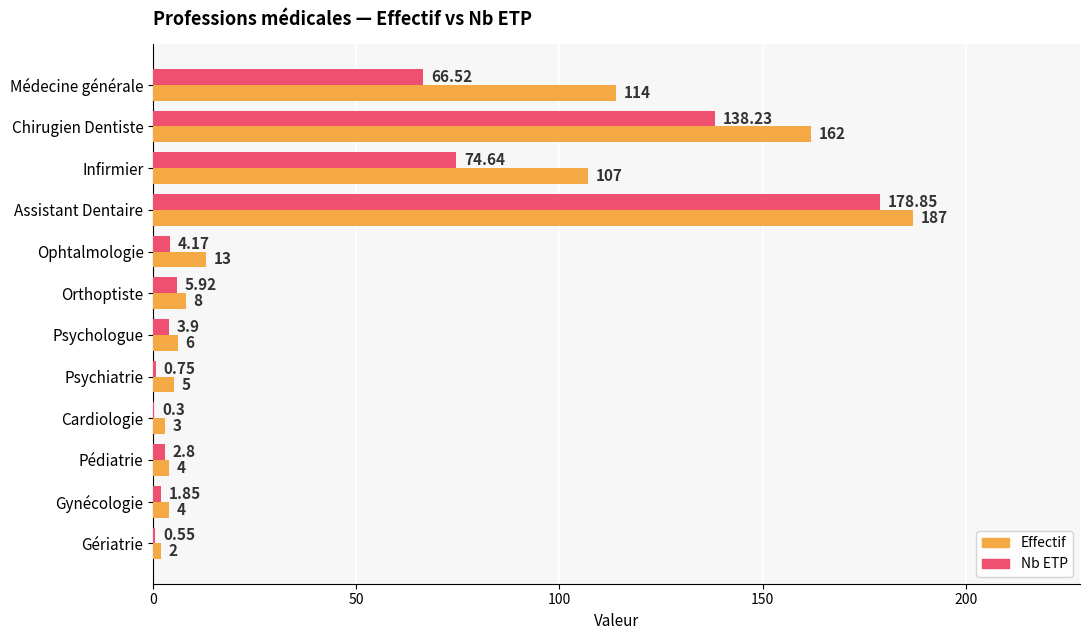

Is the value of Nb ETP at Gériatrie greater than the value of Effectif at Assistant Dentaire?

No